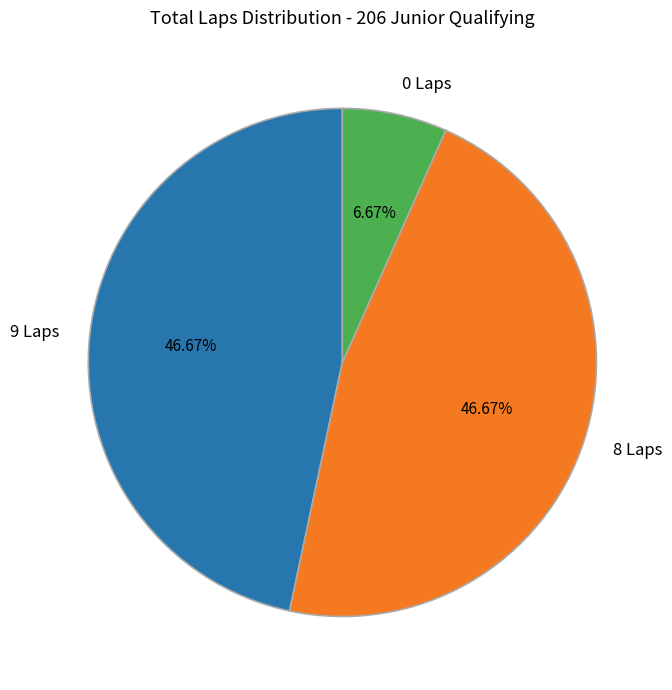

Is the sum of 9 Laps and 8 Laps greater than half?

Yes